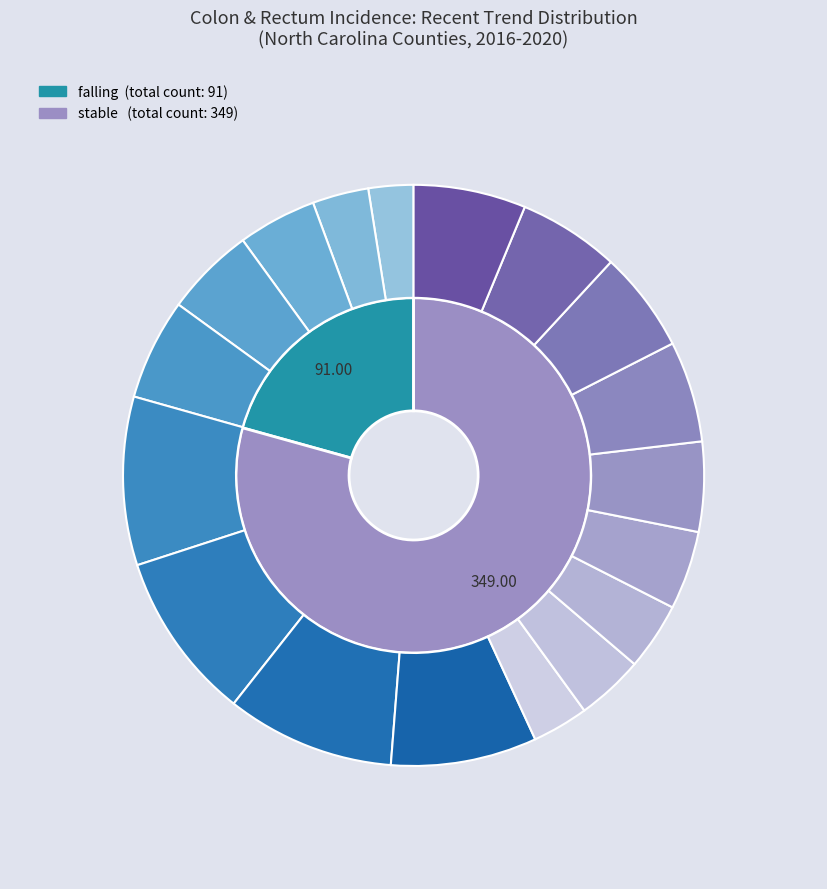

Which slice represents more than half of the pie?

stable